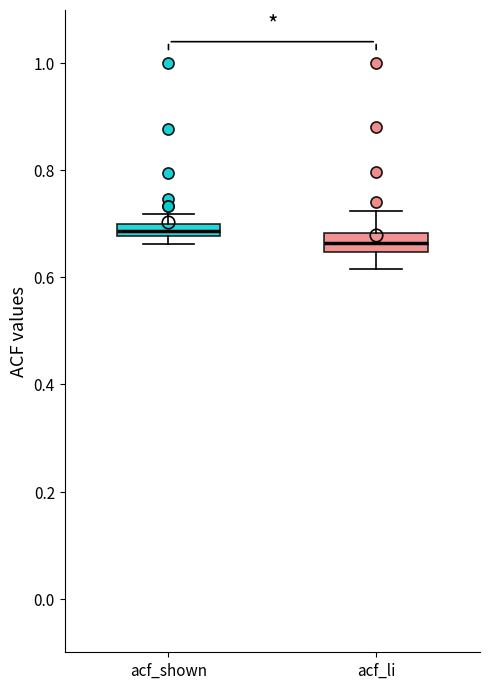

Where is the upper edge of the box for acf_shown on the y-axis? The values are not printed on the chart, so give them approximately, as read against the axis.

0.70